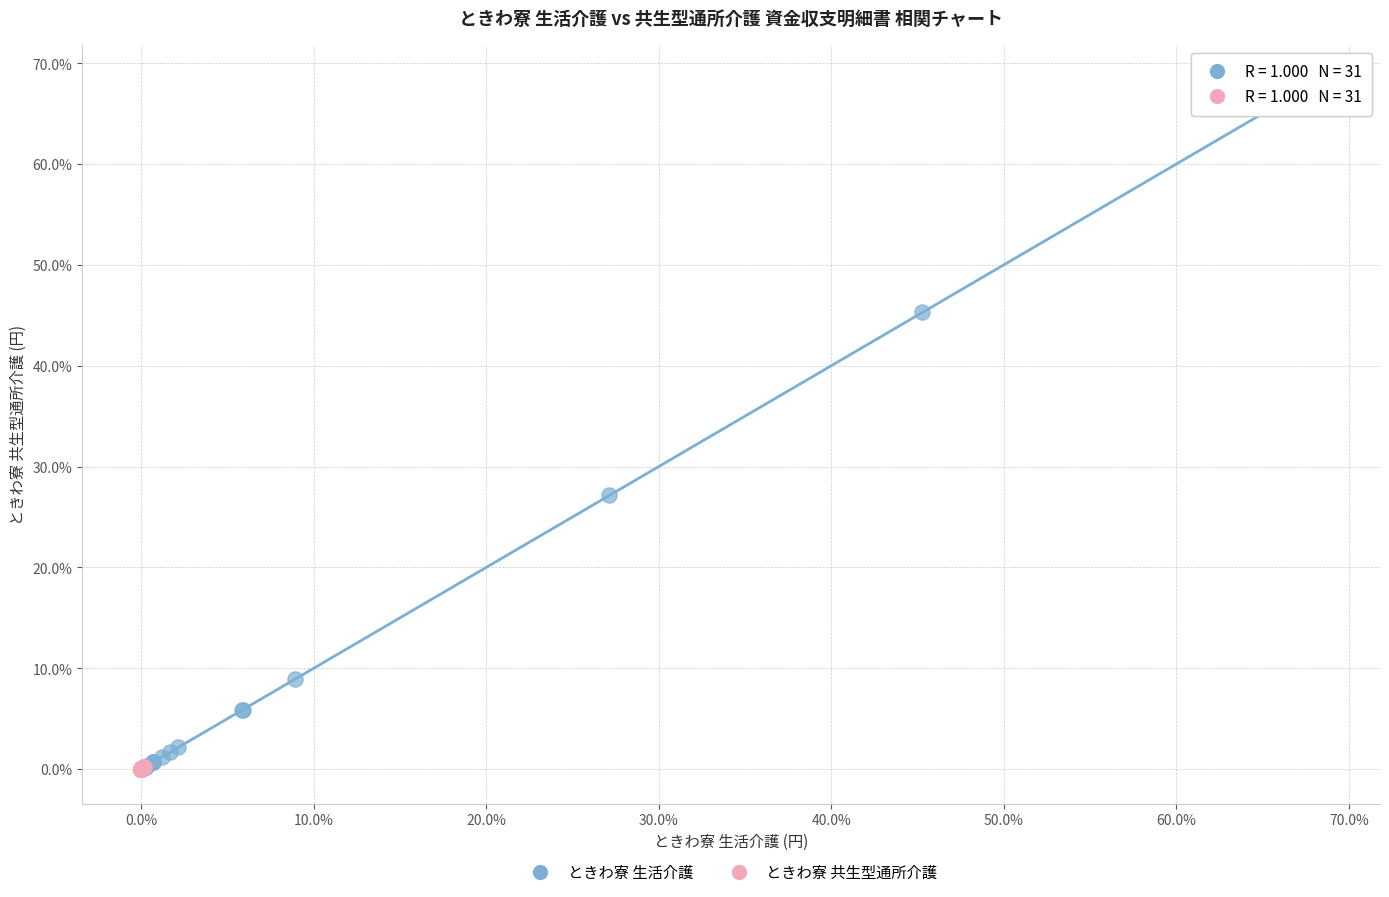

Which series reaches the maximum Y coordinate?

ときわ寮 生活介護